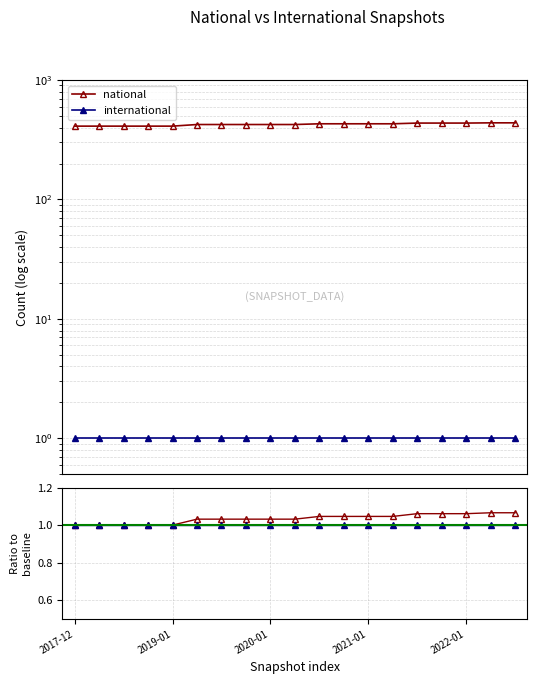

The value of international at 17 is 1.0. True or false?

True